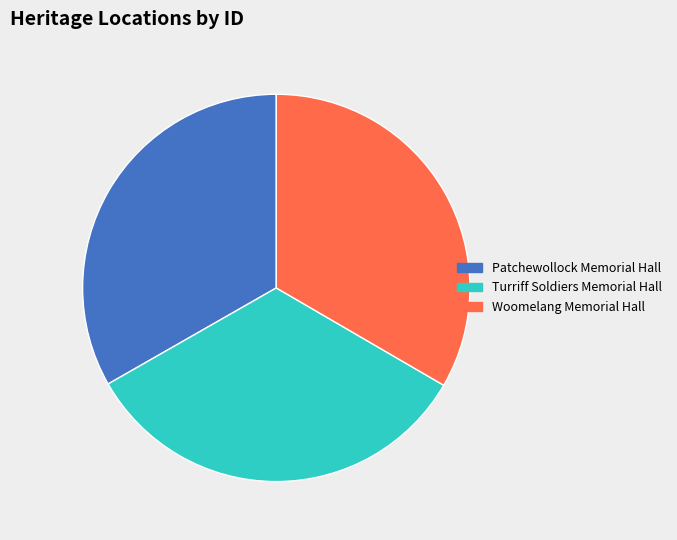

Does Turriff Soldiers Memorial Hall represent more than half of the total?

No